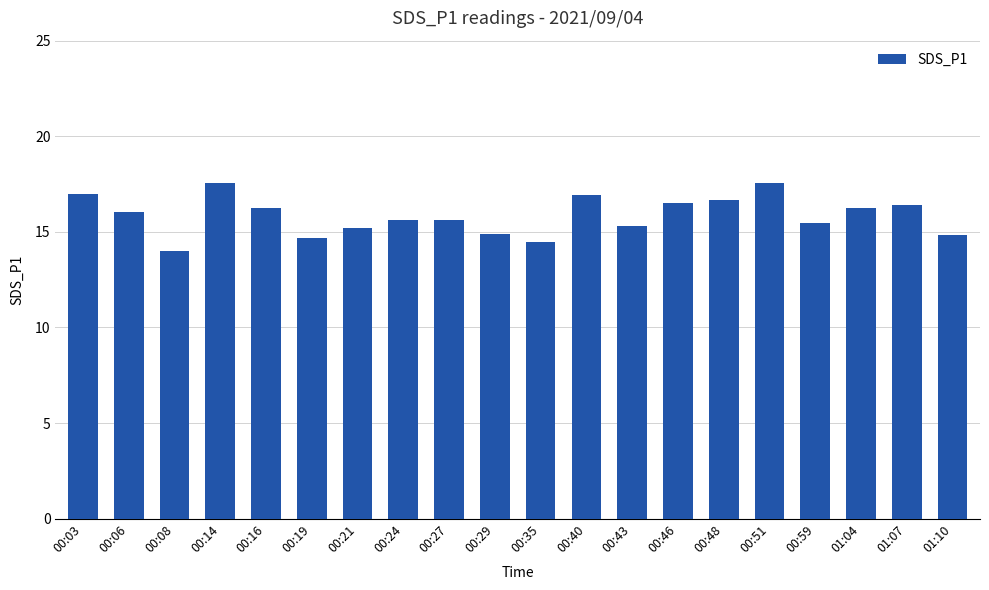

What is the sum of all values?

317.3